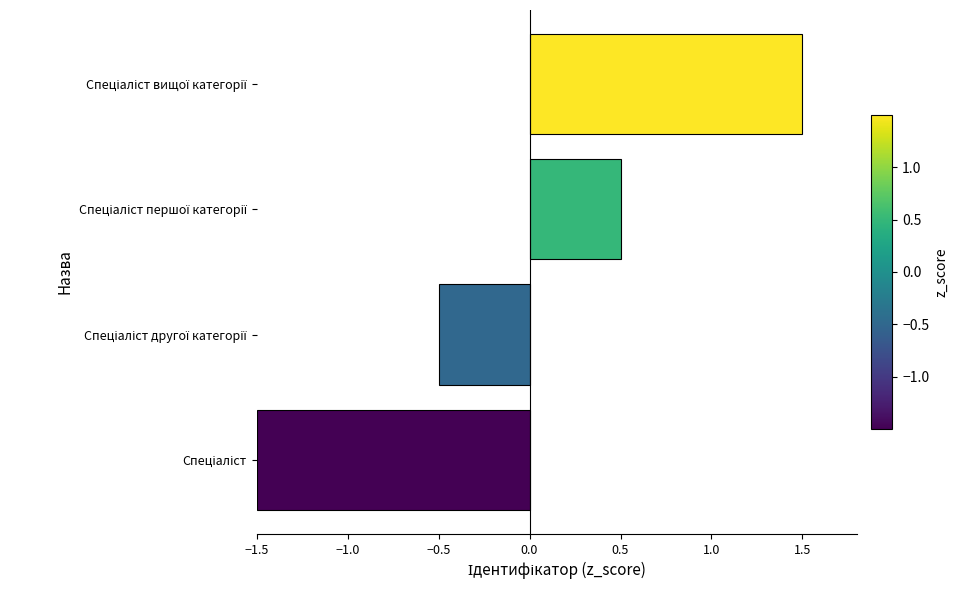

What is the difference between the maximum and second lowest values?

2.0